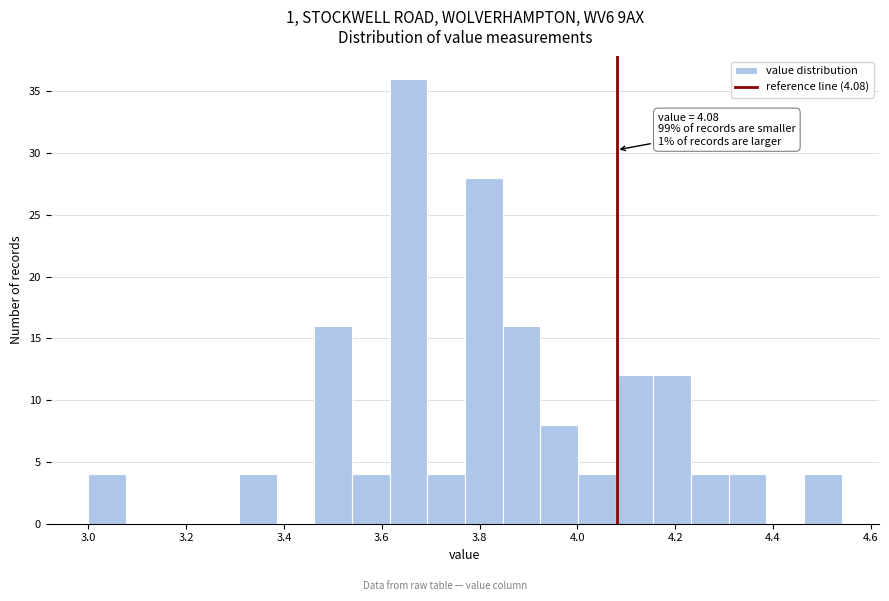

Around what value on the x-axis is the tallest bar? Give the approximate position of its centre, as read against the axis.

3.66